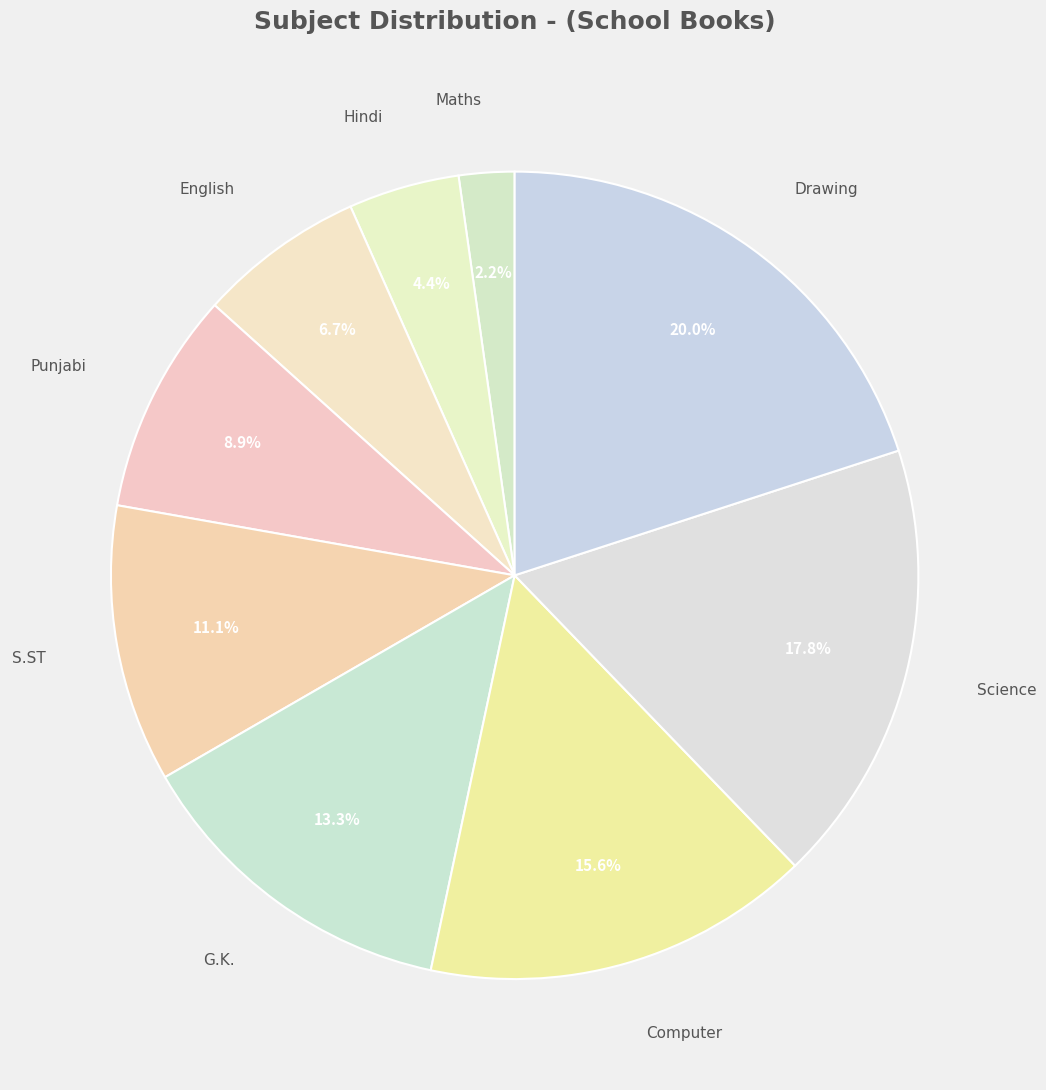

Approximately how many times larger is the value at Computer compared to Drawing?

0.8